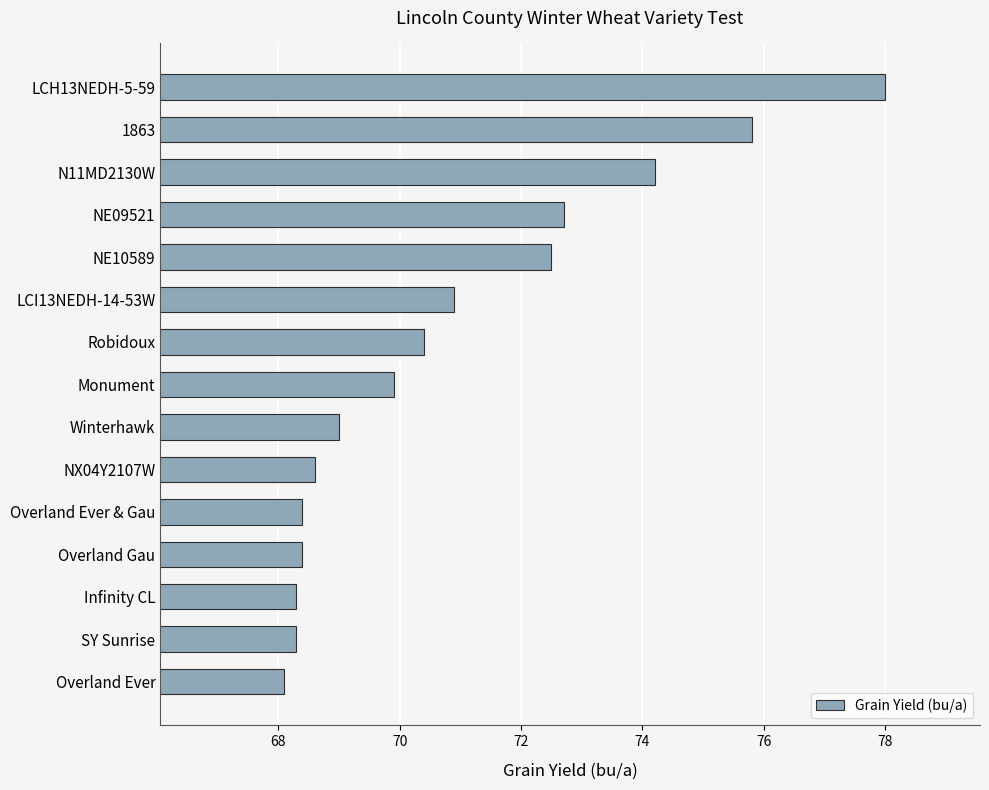

What is the ratio of the value at Overland Ever & Gau to the value at Robidoux?

1.0